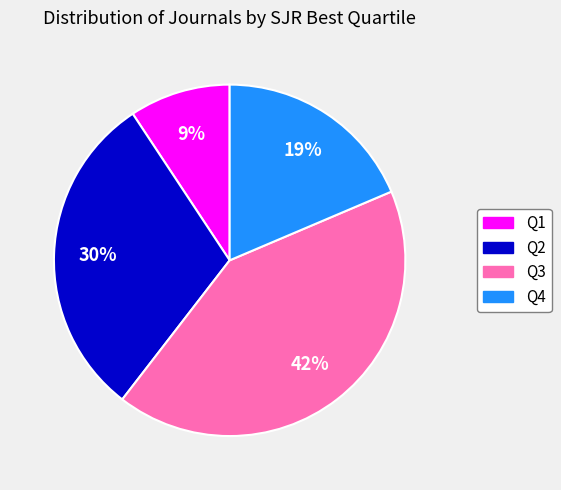

True or false: Q1 accounts for 3% of the total.

False